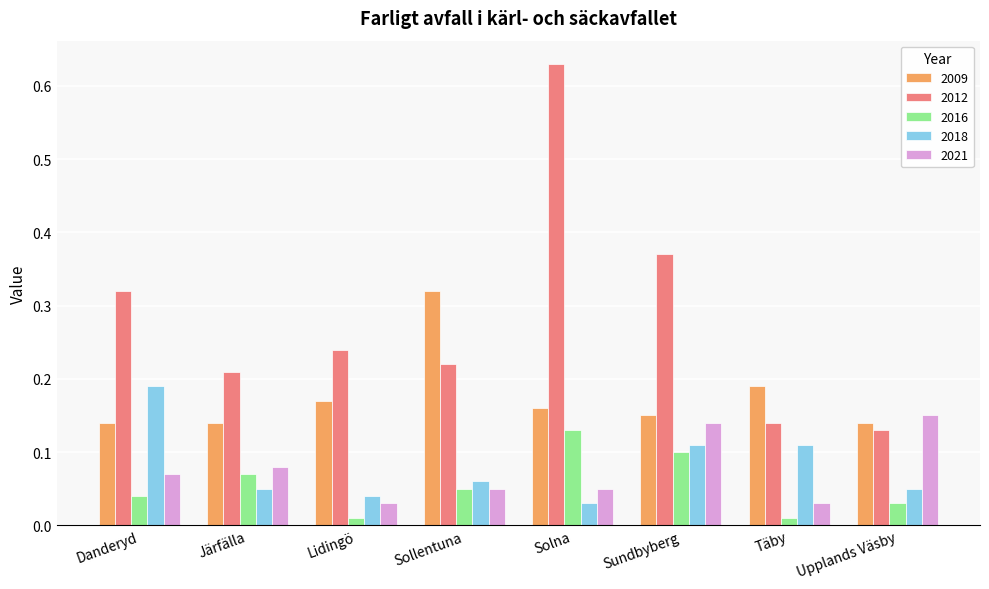

What is the label of the 8th bar from the left?

Upplands Väsby